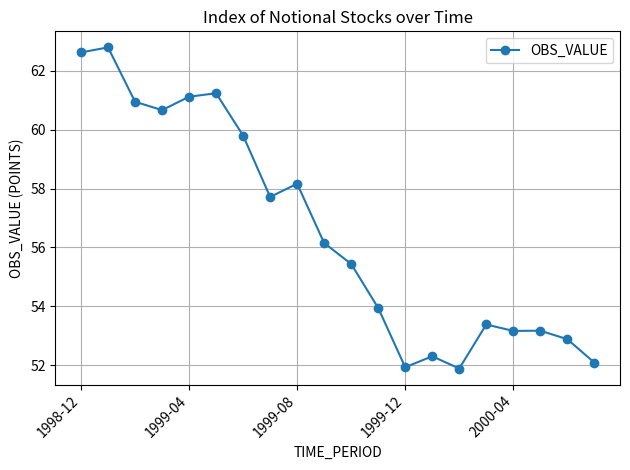

Reading left to right, list all the values displayed in this chart.

62.6	62.8	61.0	60.7	61.1	61.2	59.8	57.7	58.2	56.1	55.4	53.9	51.9	52.3	51.9	53.4	53.2	53.2	52.9	52.1